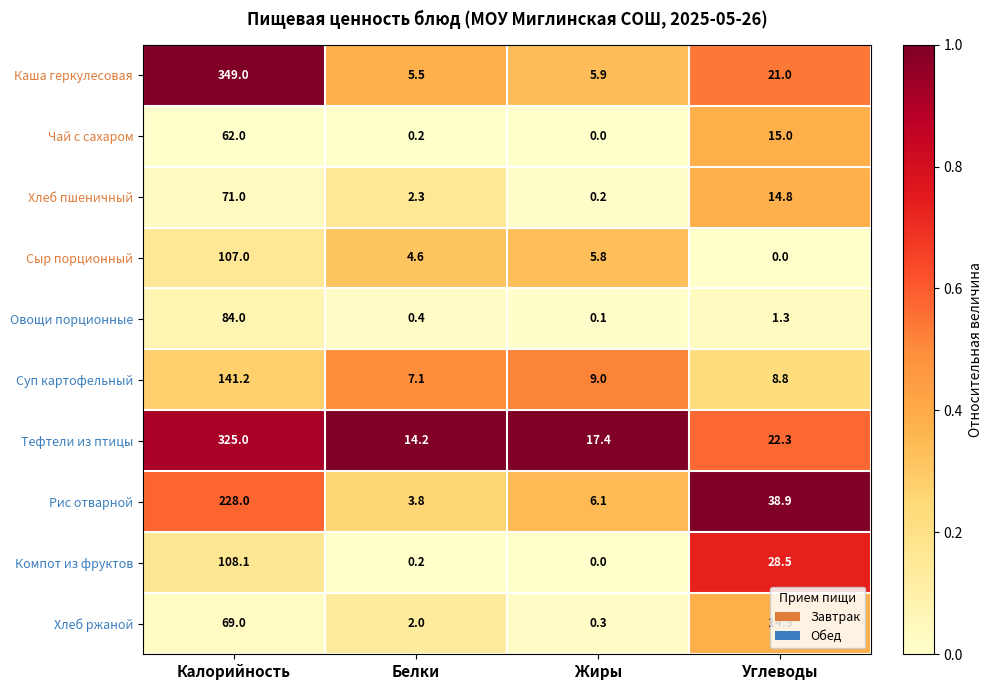

At which label does Суп картофельный reach its minimum?

Белки